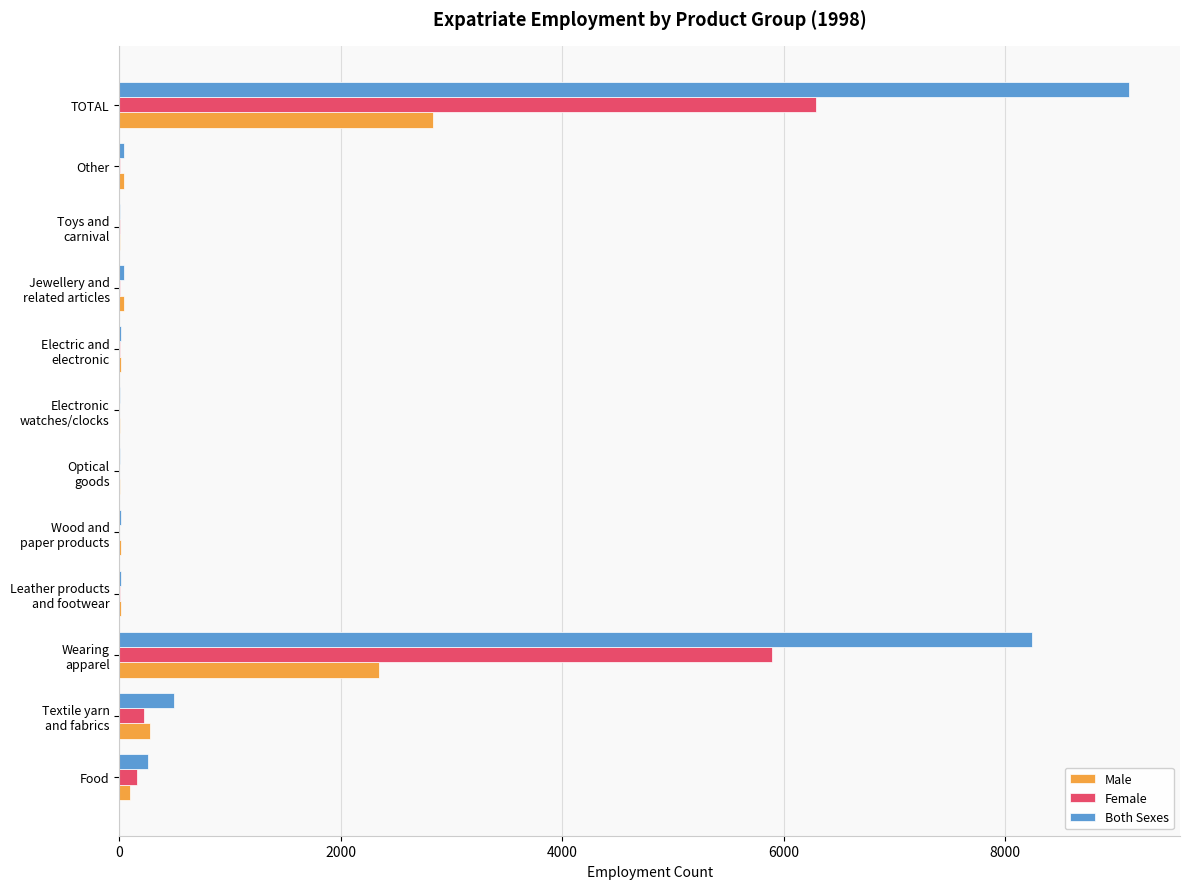

What is the sum of all Female values?

12582